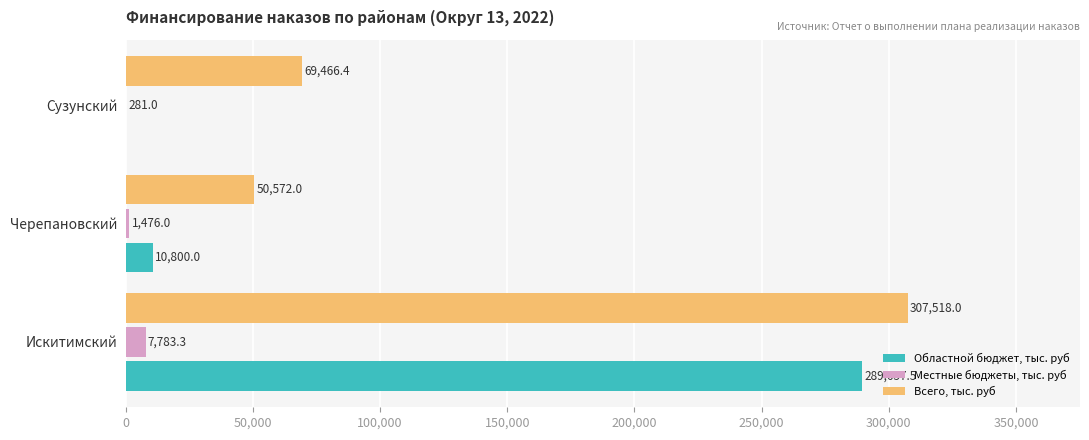

At which label is Местные бюджеты, тыс. руб closest to 4032?

Черепановский